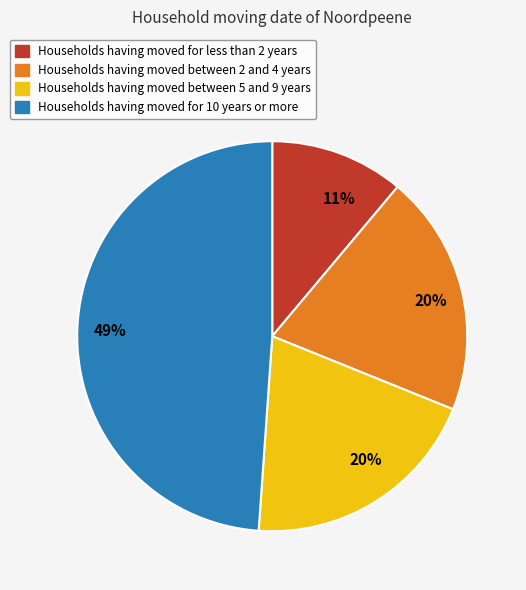

Which slice is the smallest?

Households having moved for less than 2 years